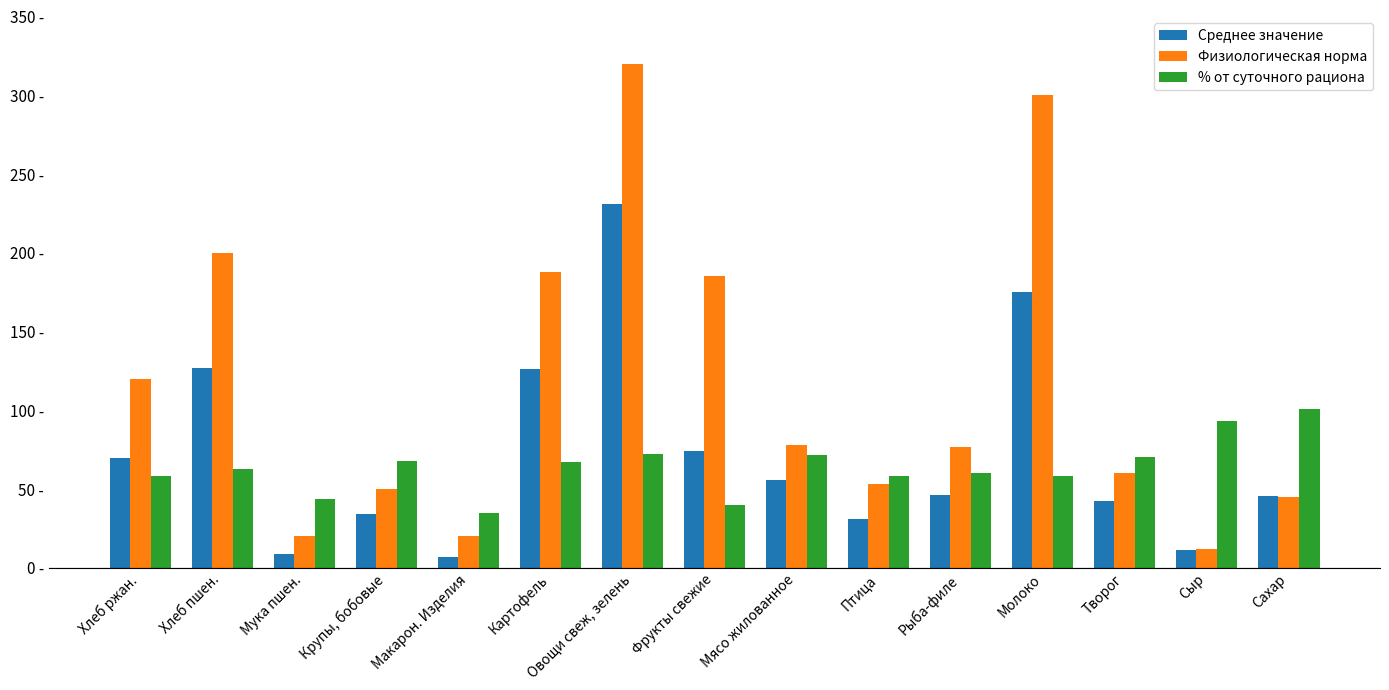

What is the value of the Физиологическая норма bar at the 5th from the left?

20.0